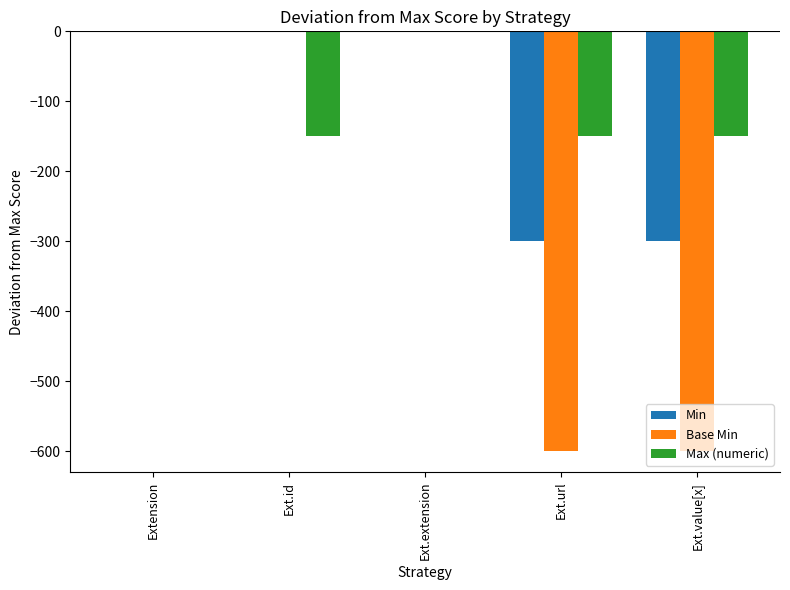

Are the bars grouped side by side (vs. stacked)?

Yes